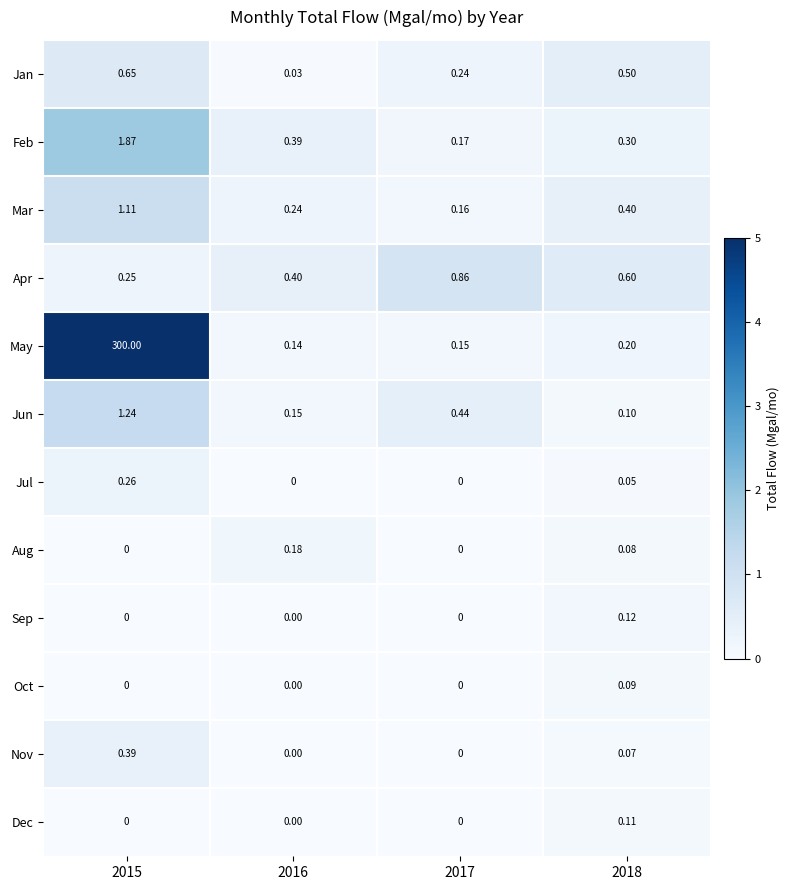

Which series has the largest total across all categories?

May